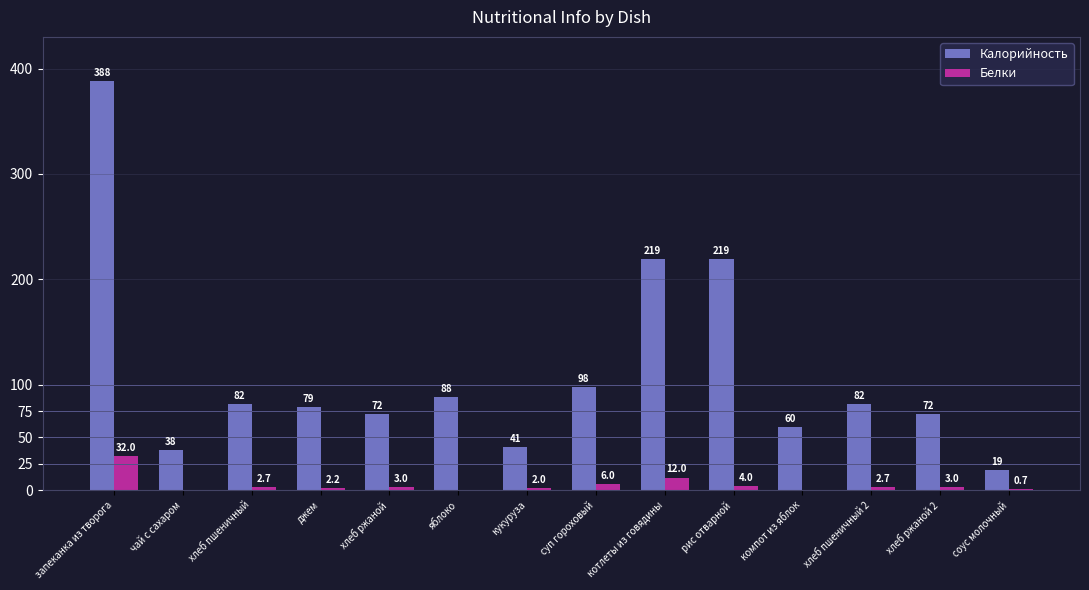

What is the average value of the Калорийность series?

111.2